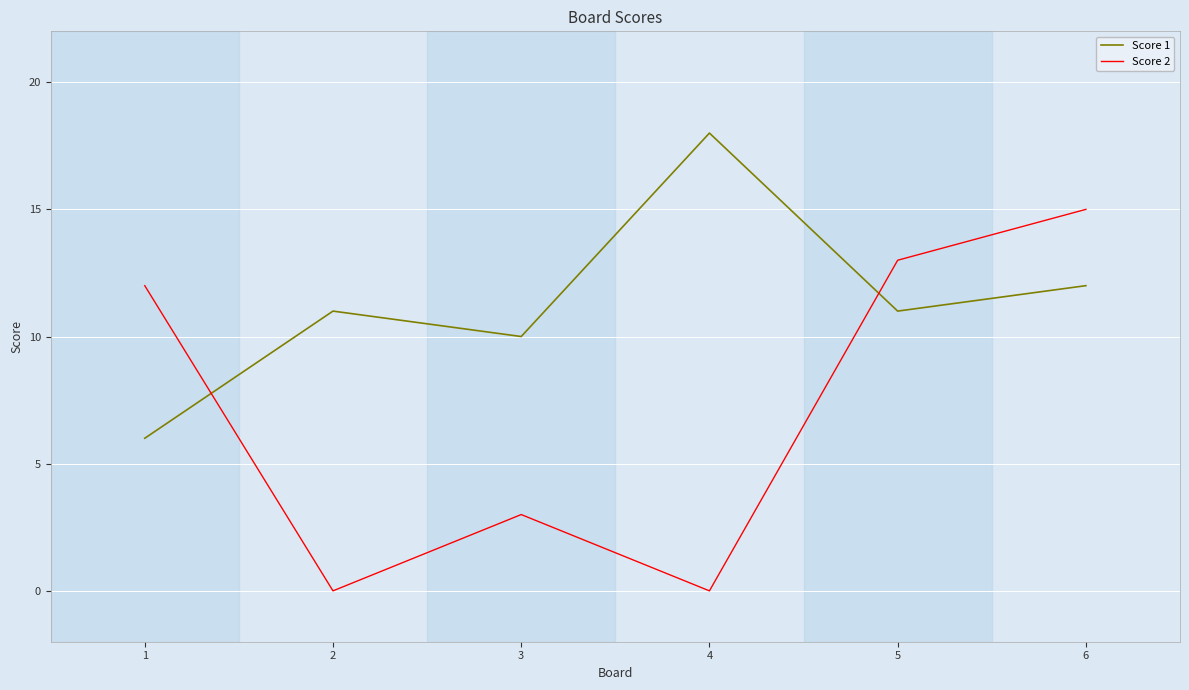

Which series ends up on top after the final intersection of Score 2 and Score 1?

Score 2